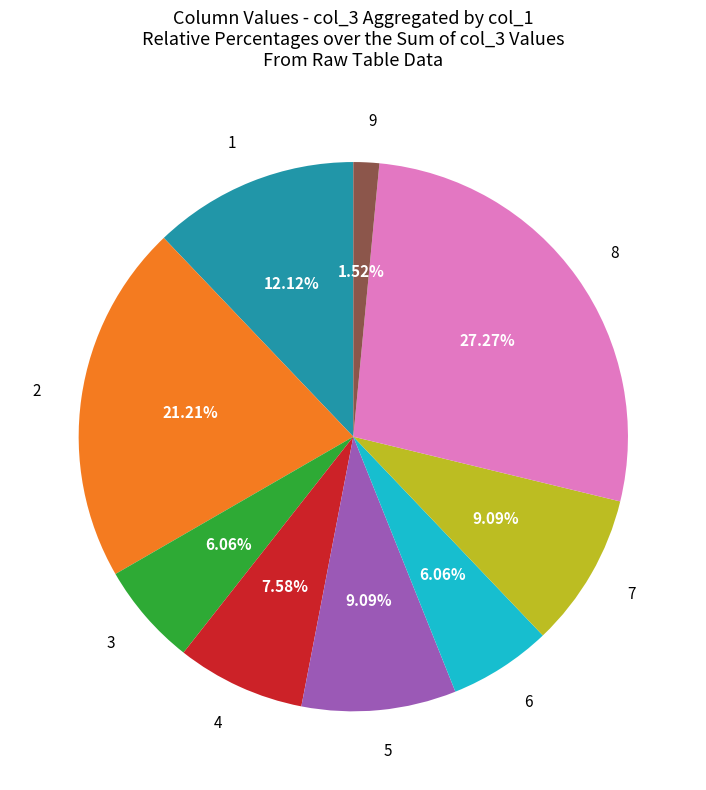

What is the smallest slice in the pie chart?

9